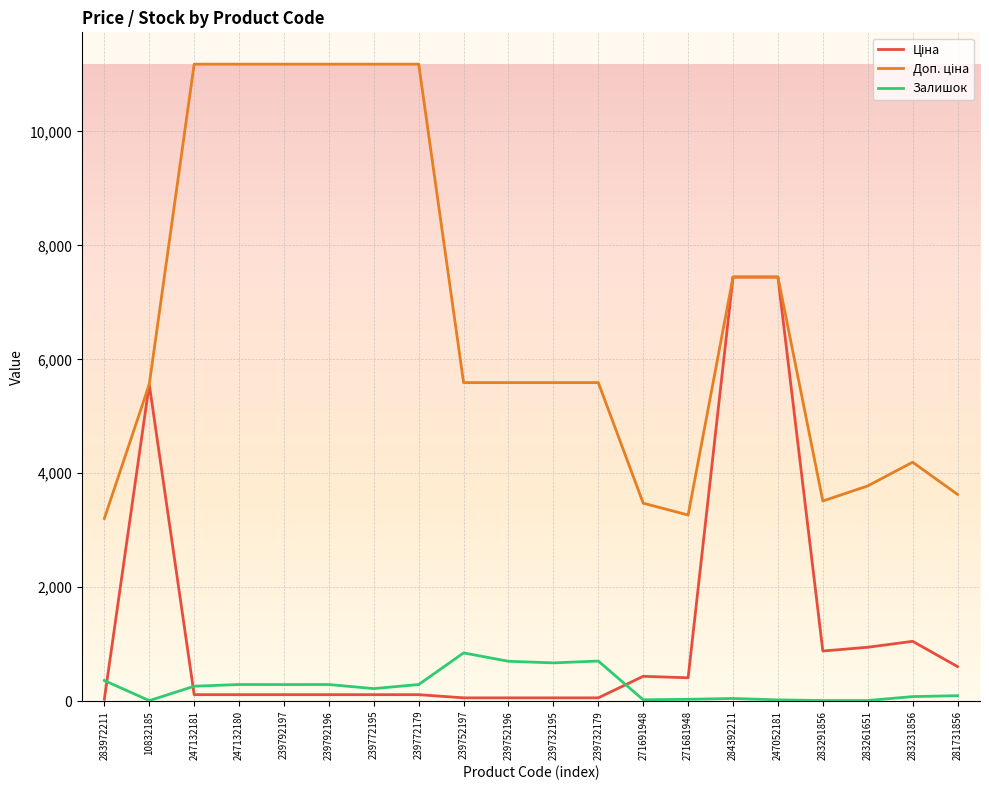

Does the chart have visible grid lines?

Yes